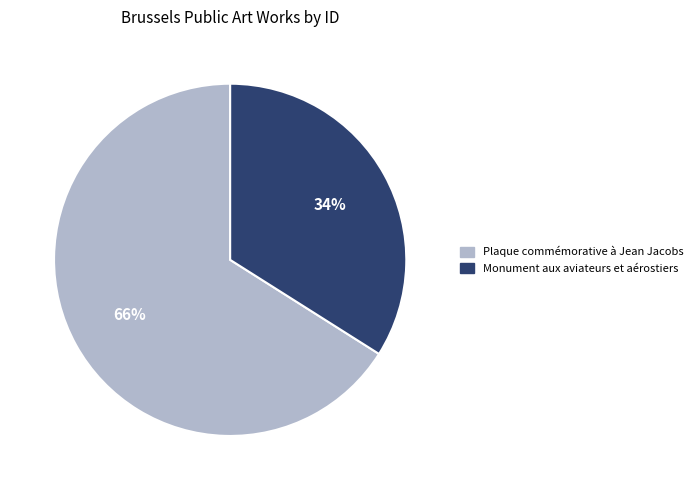

Rank the categories by value from highest to lowest.

Plaque commémorative à Jean Jacobs, Monument aux aviateurs et aérostiers